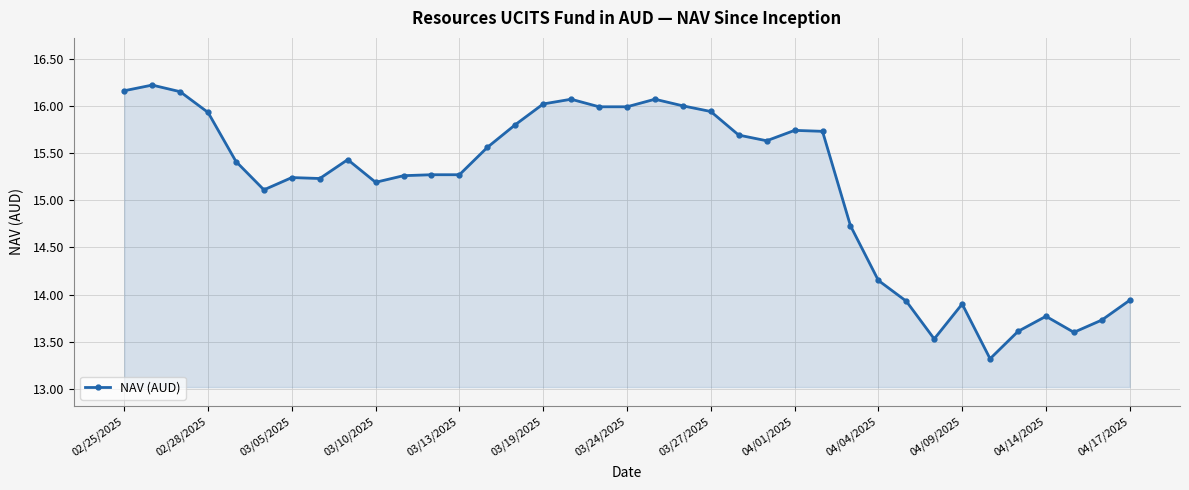

What is the average value?

15.1